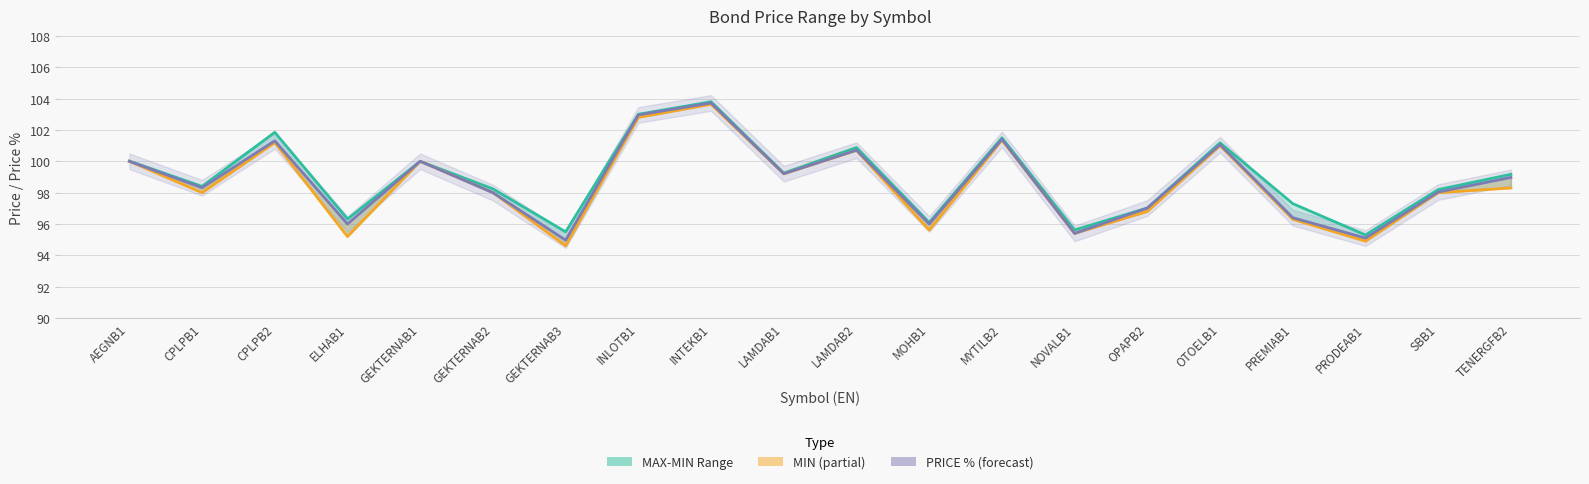

At how many categories does at least one series exceed 98?

13